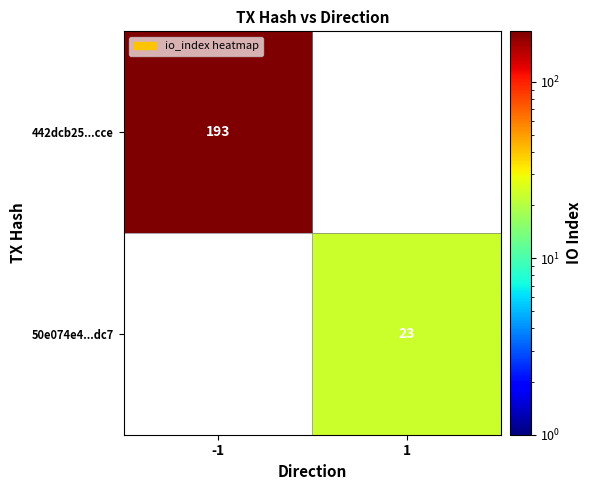

Is it true that 50e074e4...dc7 equals 9 at 1?

False